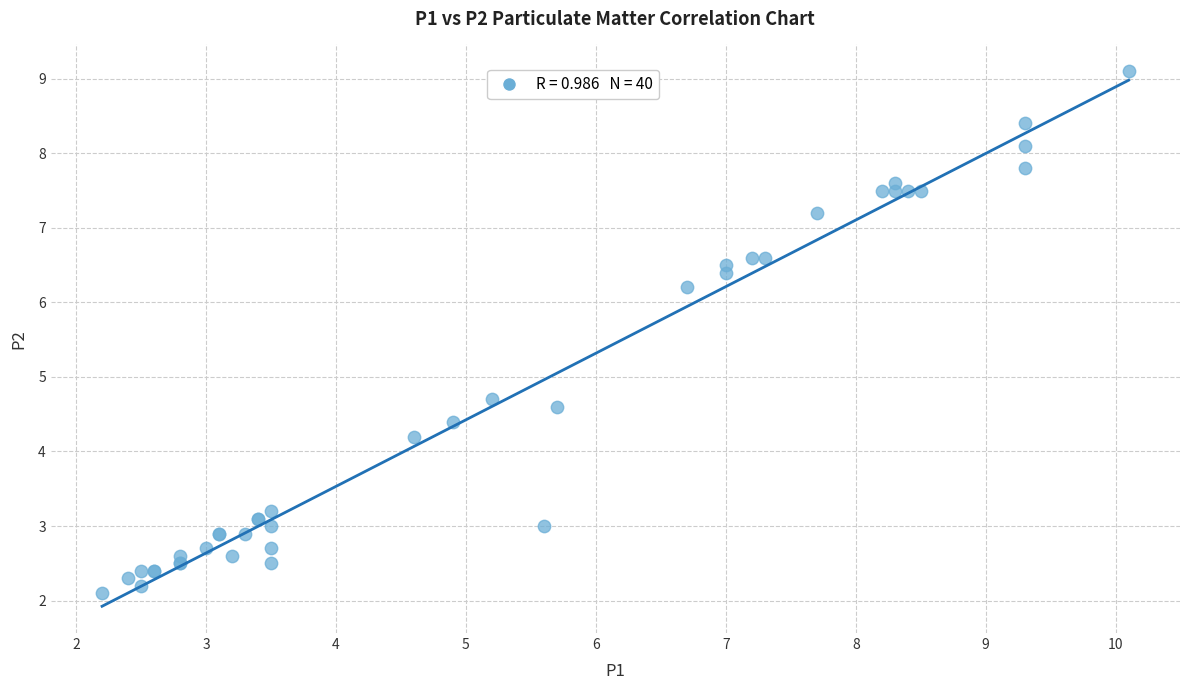

What Y value in the scatter plot is closest to 5?

4.7